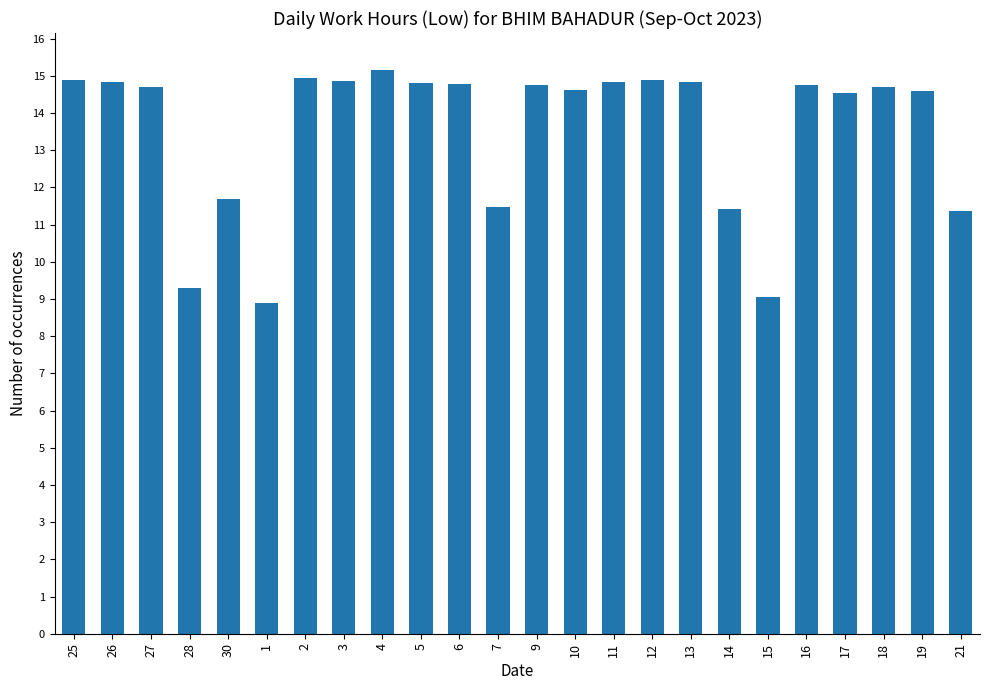

What is the change in value from 27 to 28?

-5.4